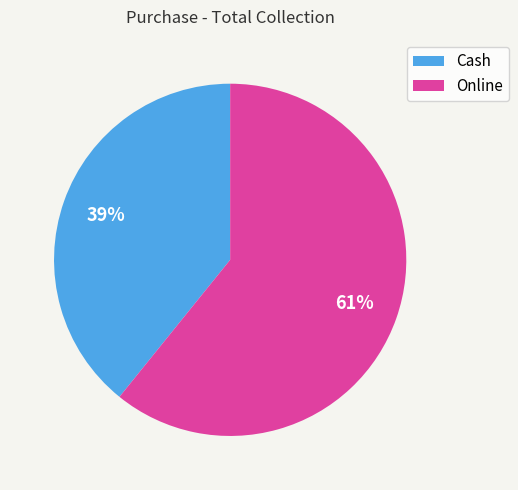

Rank the categories by value from lowest to highest.

Cash, Online